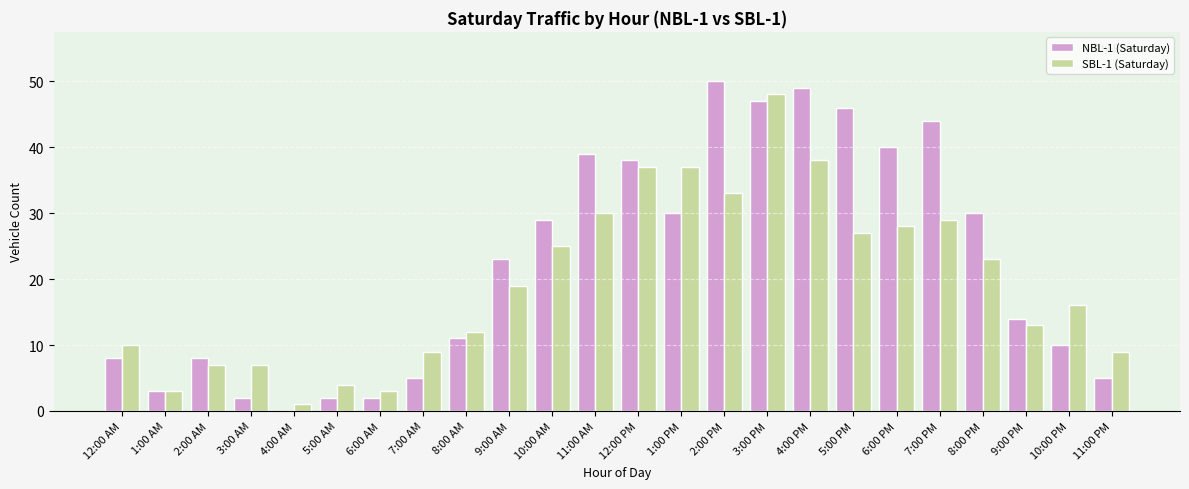

Which series has the largest range (max minus min)?

NBL-1 (Saturday)